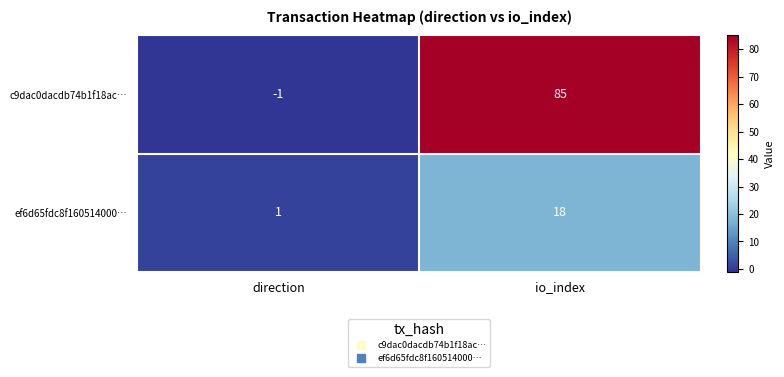

How many distinct data groups are displayed?

2